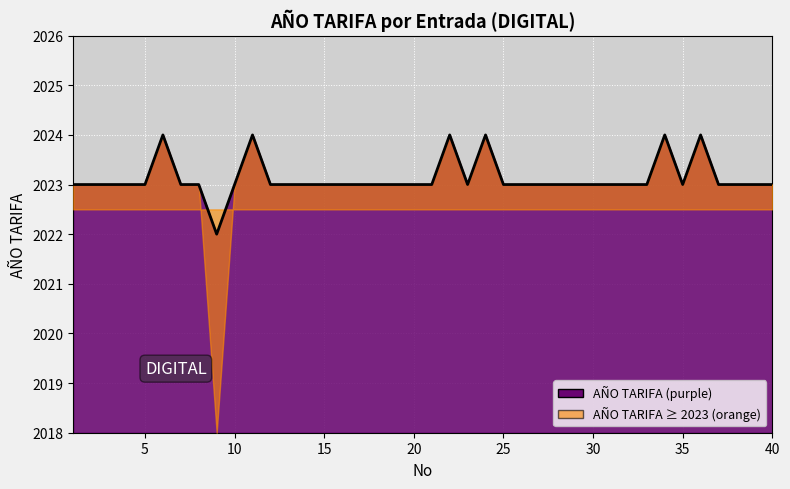

What is the minimum value shown in the chart?

2022